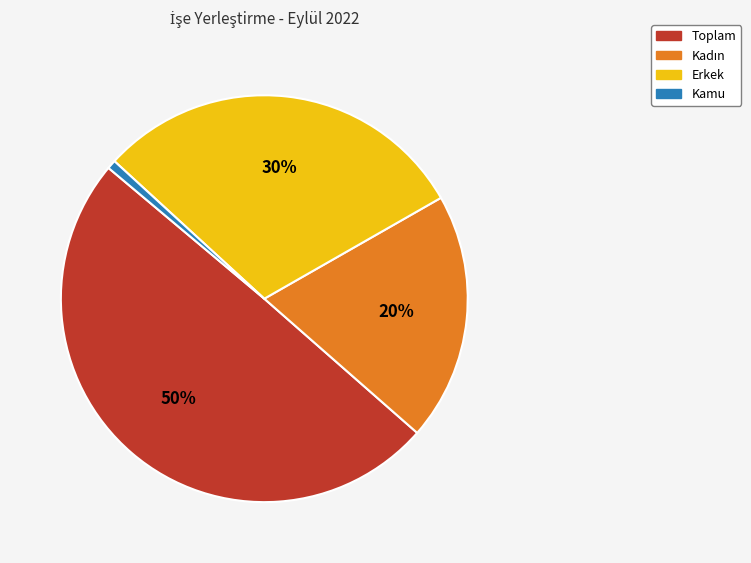

What is the largest slice in the pie chart?

Toplam